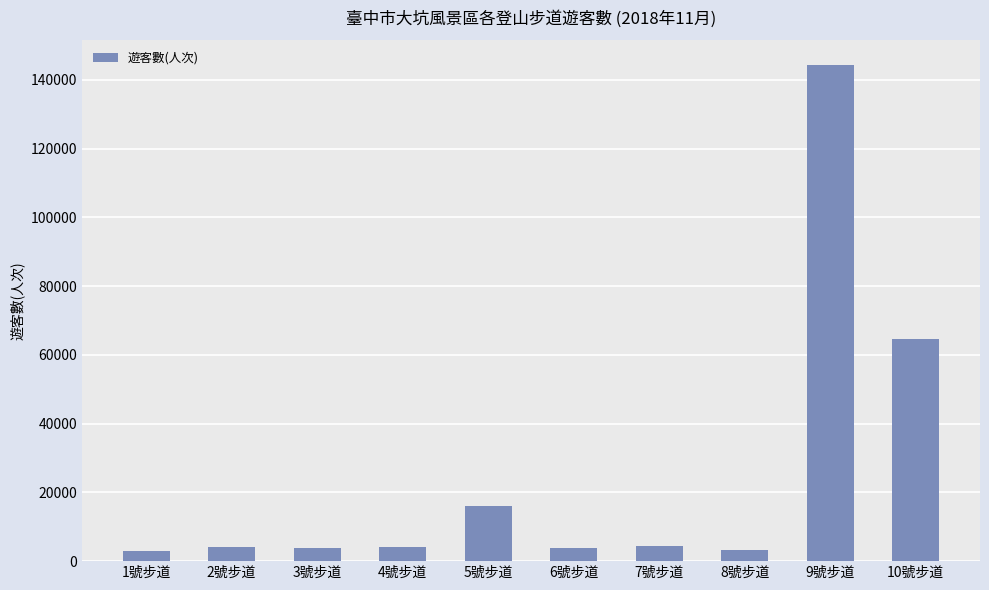

What is the maximum value shown in the chart?

144270